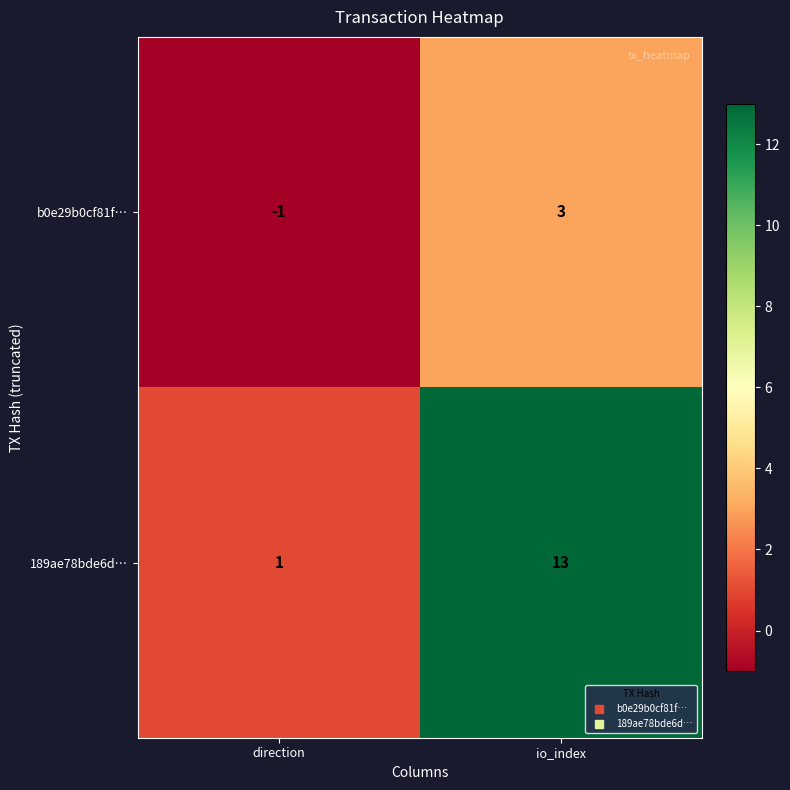

Reading left to right, transcribe all the data shown in this chart.

b0e29b0cf81f…: -1	3
189ae78bde6d…: 1	13